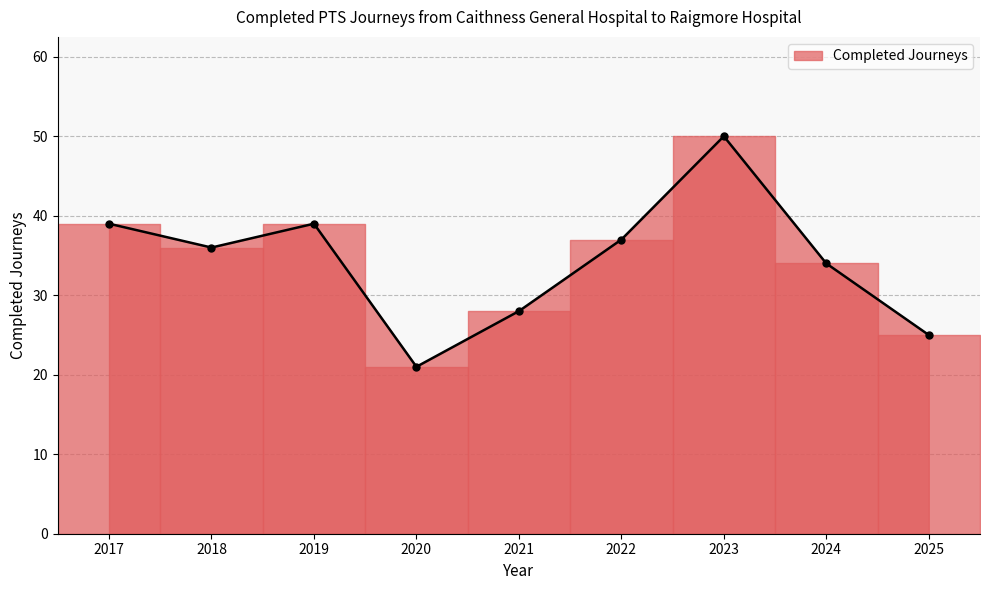

How many interior local peaks (higher than both neighbors) does the data have?

2